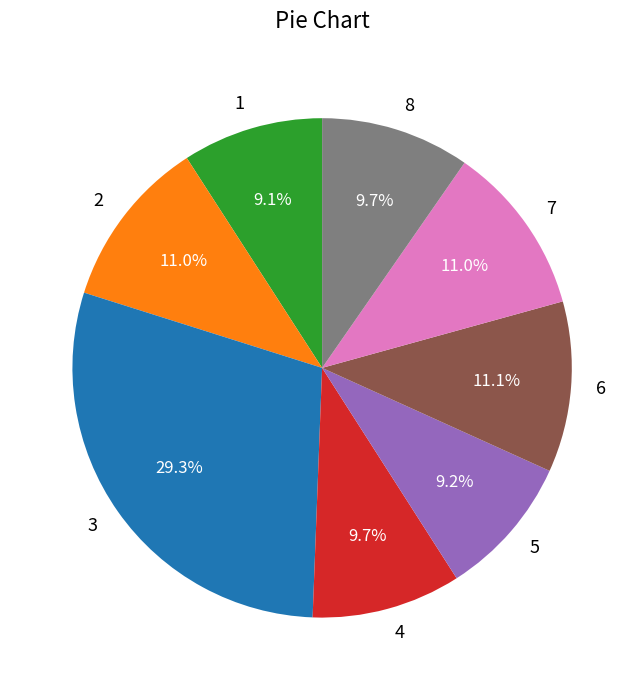

Which category has the biggest portion of the pie?

3